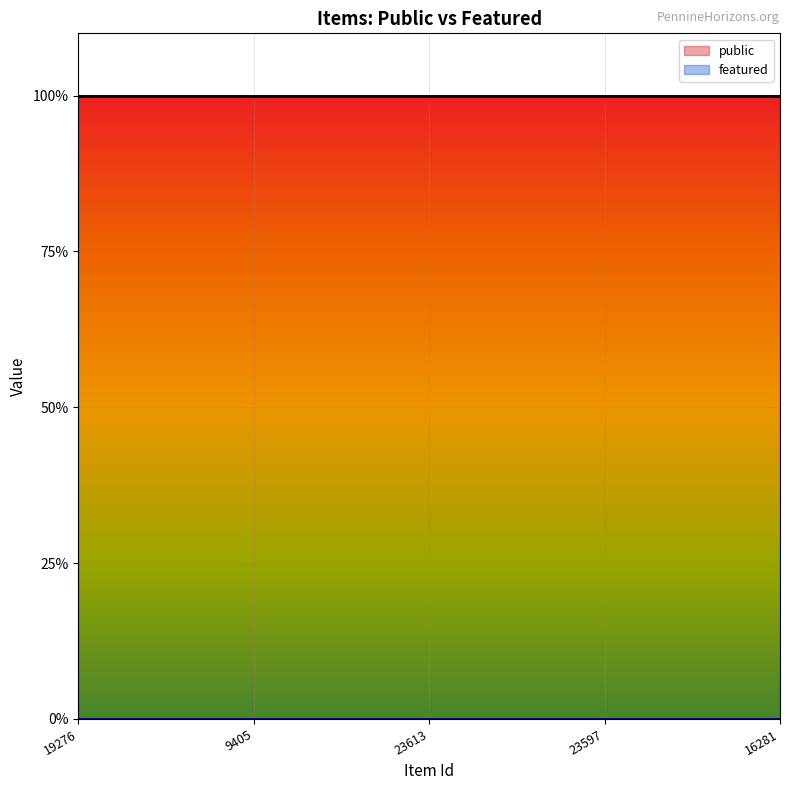

At how many categories does at least one series exceed 0?

5